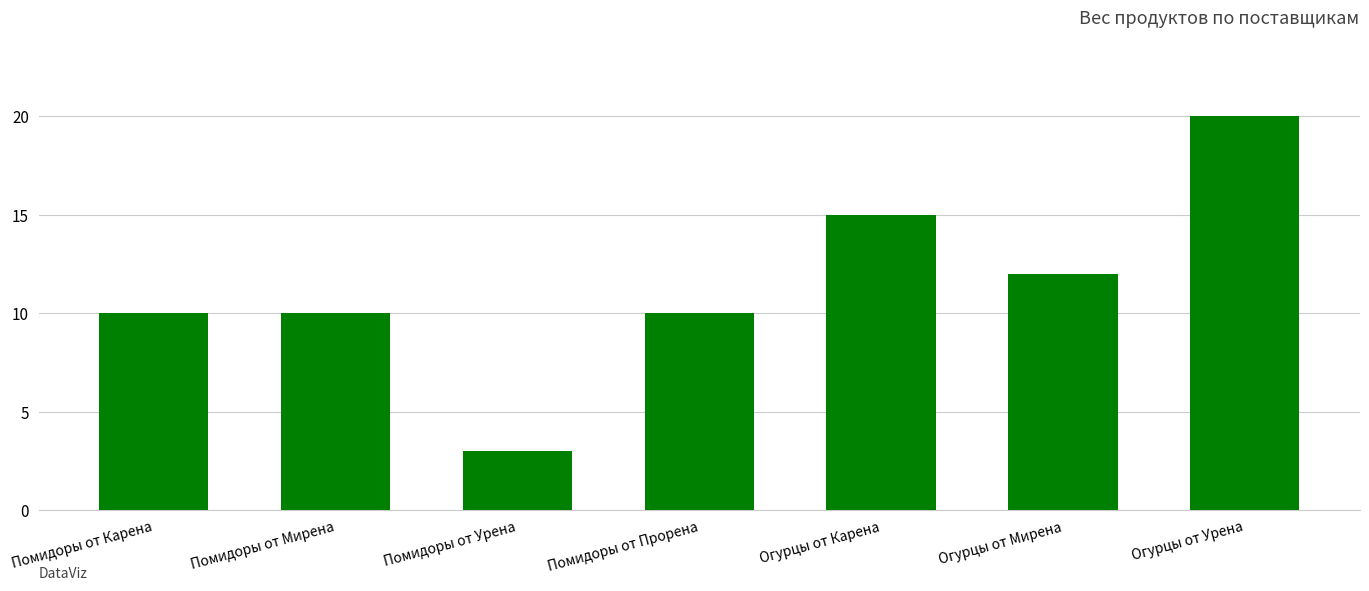

Is it true that the value at Огурцы от Урена is 6?

False